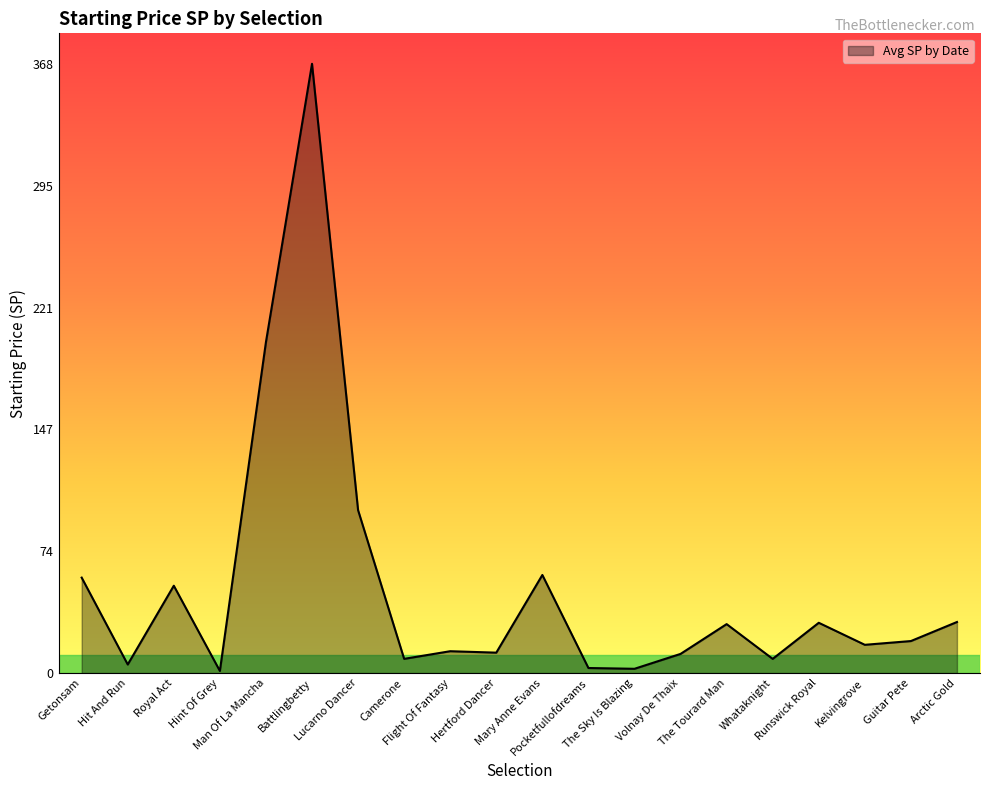

Which label corresponds to the largest value in the chart?

Battlingbetty